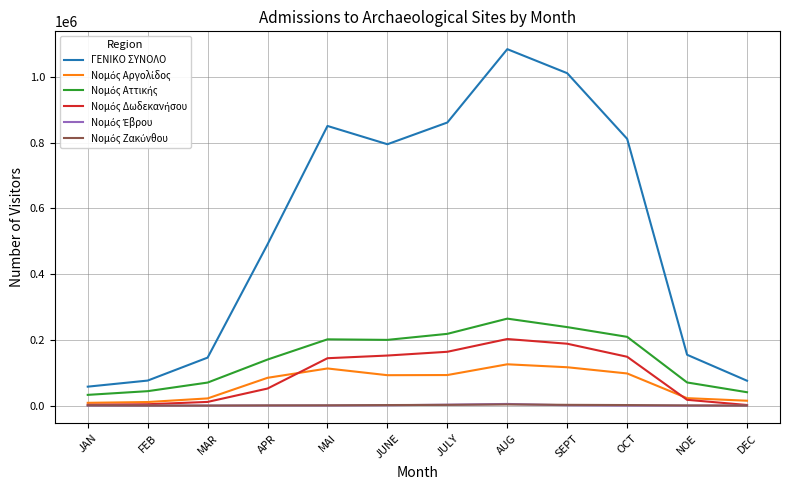

Which series has the largest total across all categories?

ΓΕΝΙΚΟ ΣΥΝΟΛΟ